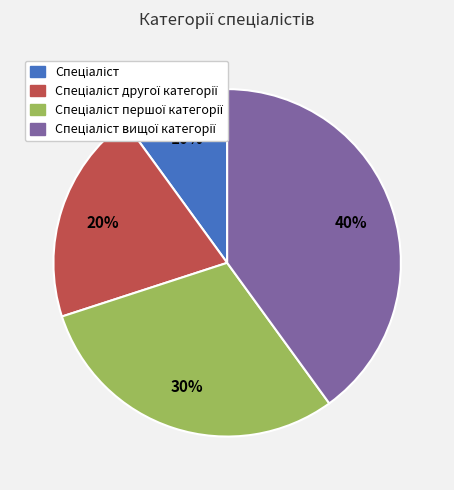

How many slices are in this pie chart?

4